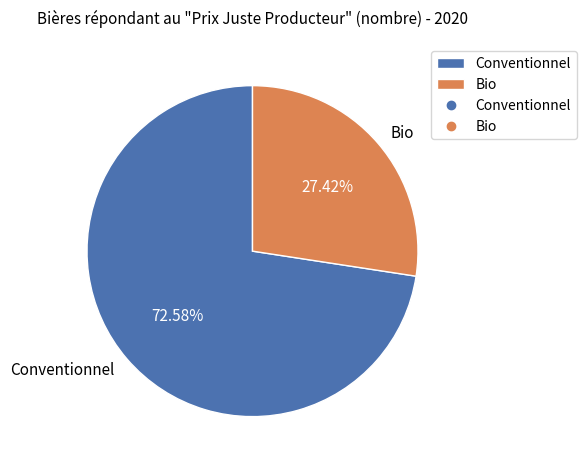

Is there a majority slice in this chart?

Yes